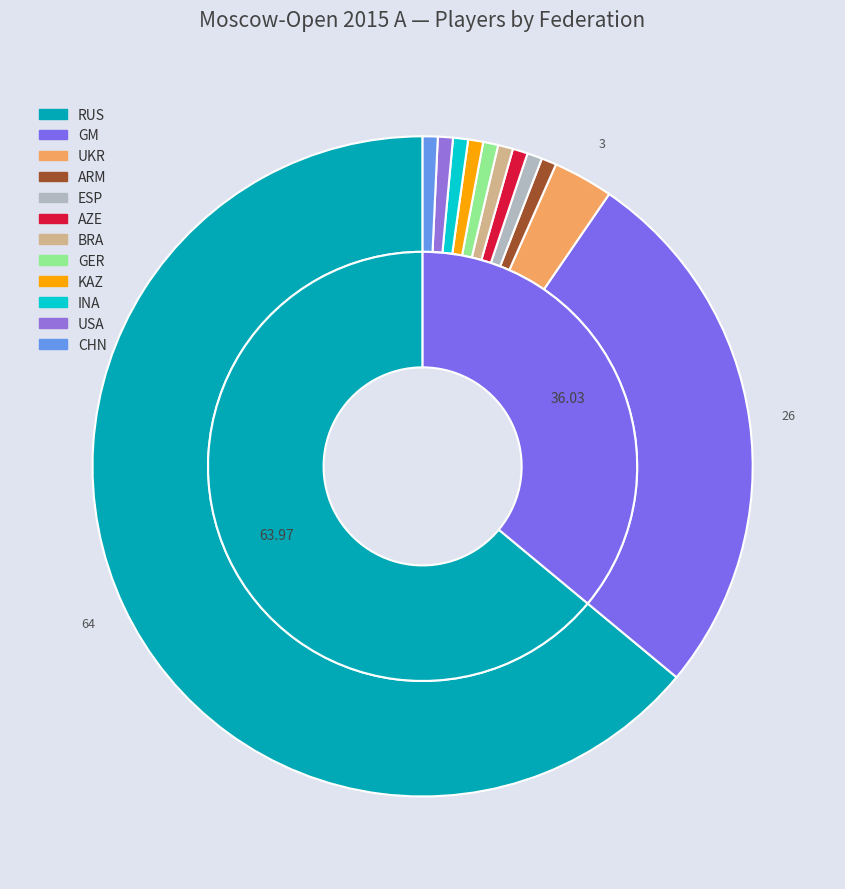

Is it true that ESP is 1% of the pie?

True